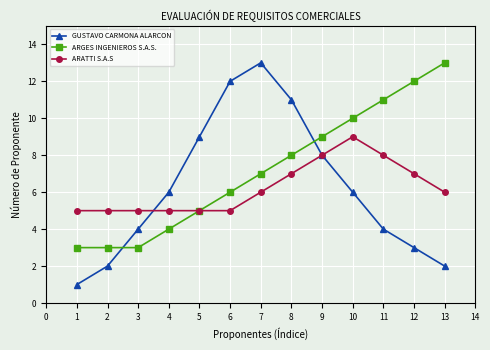

At 2, list the series in order from smallest to largest.

GUSTAVO CARMONA ALARCON, ARGES INGENIEROS S.A.S., ARATTI S.A.S